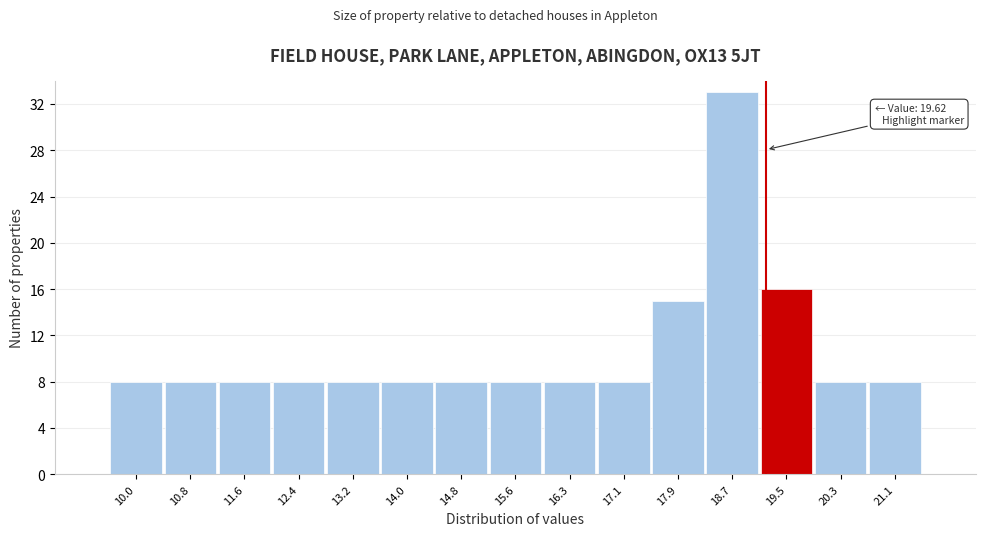

Reading left to right, transcribe all the data shown in this chart.

10.0=8	10.8=8	11.6=8	12.4=8	13.2=8	14.0=8	14.8=8	15.6=8	16.3=8	17.1=8	17.9=15	18.7=33	19.5=16	20.3=8	21.1=8